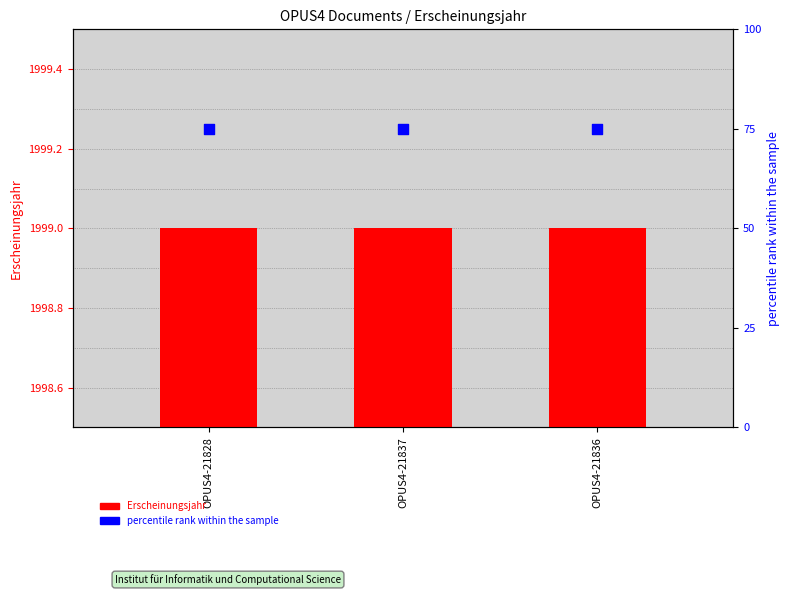

Which series contains the lowest Y value?

Erscheinungsjahr